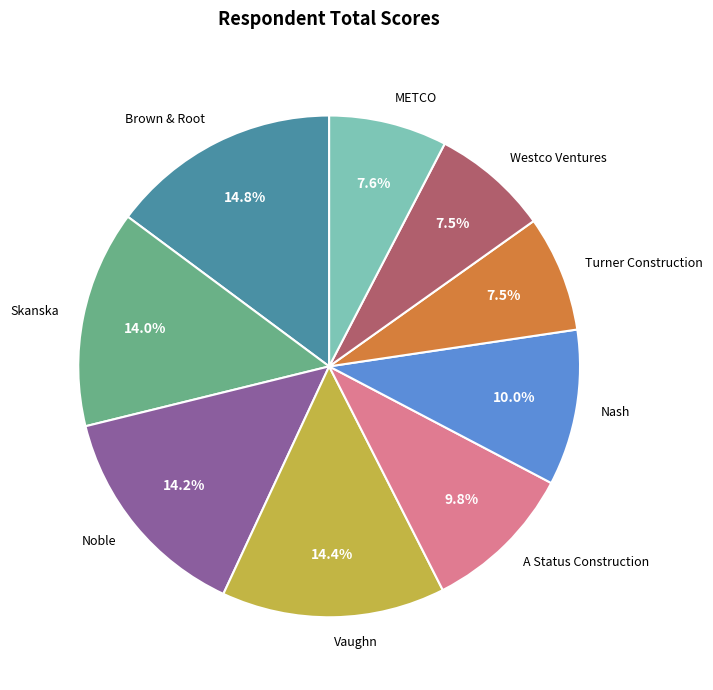

Does any single category account for the majority?

No